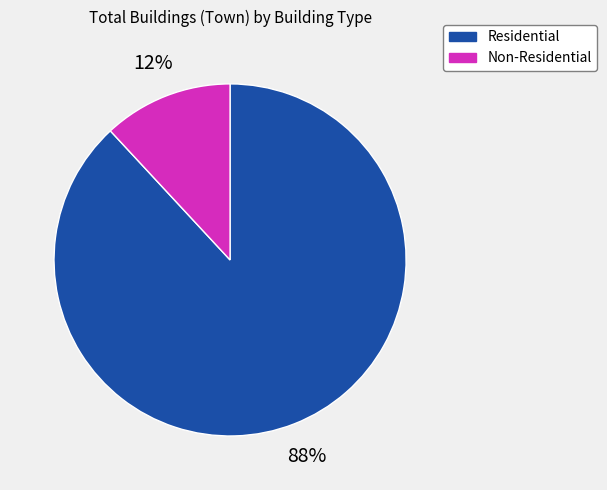

To the nearest percent, what is the average slice percentage?

50%